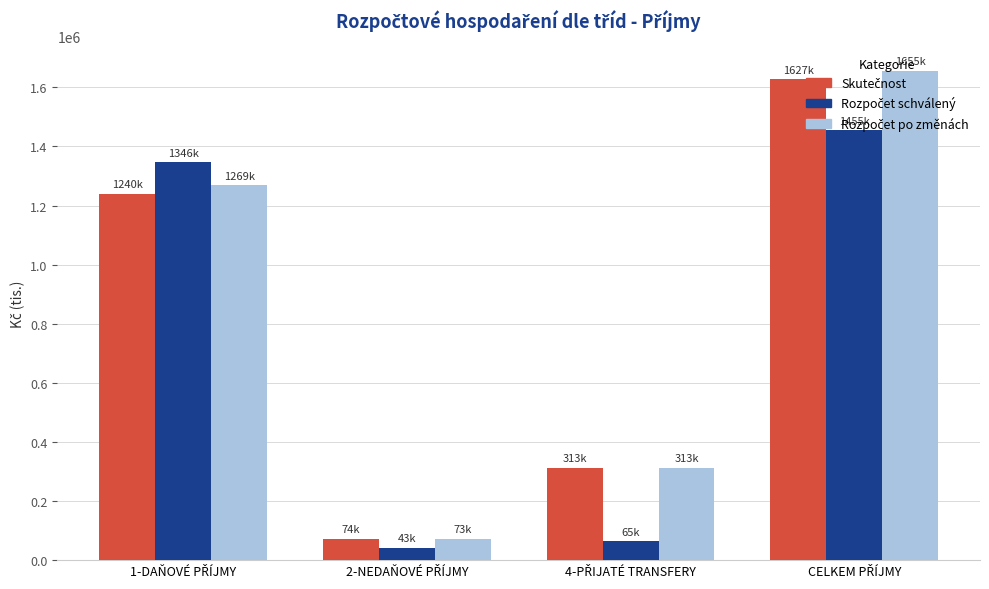

Count the number of categories in the chart.

4